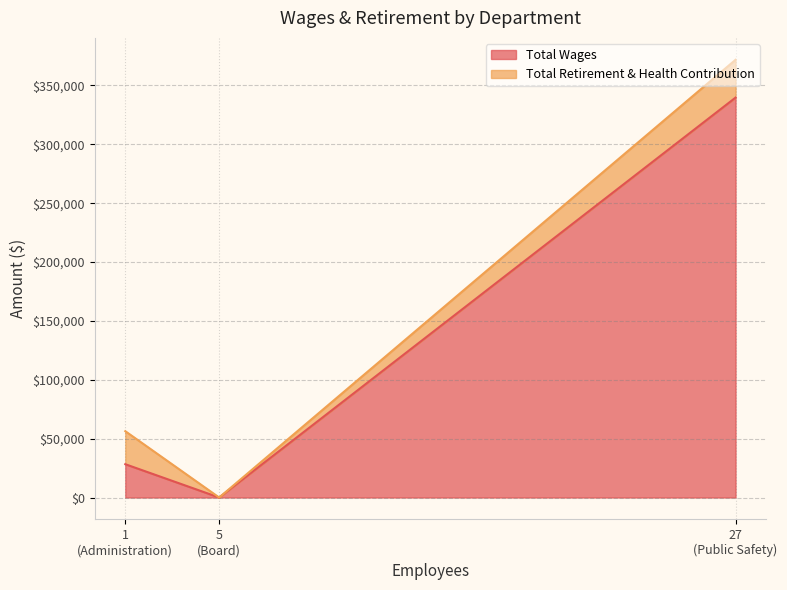

What is the difference between the maximum and minimum values?

339653